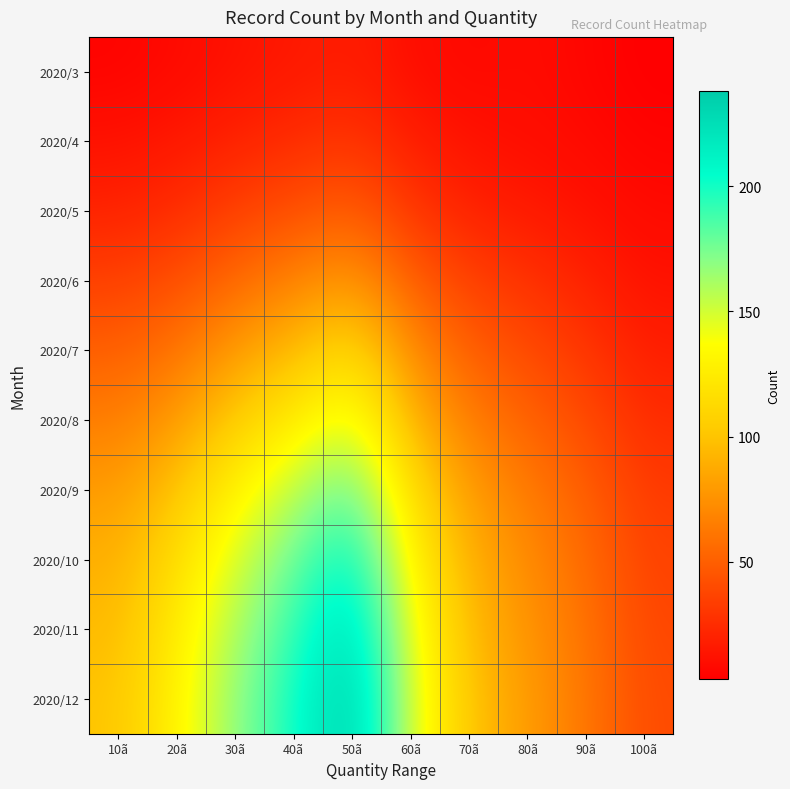

What is the maximum value shown in the chart?

238